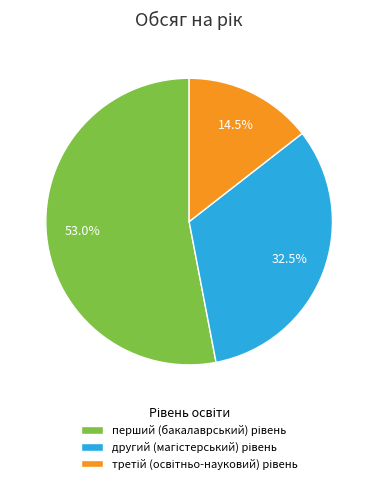

Does any single category account for the majority?

Yes